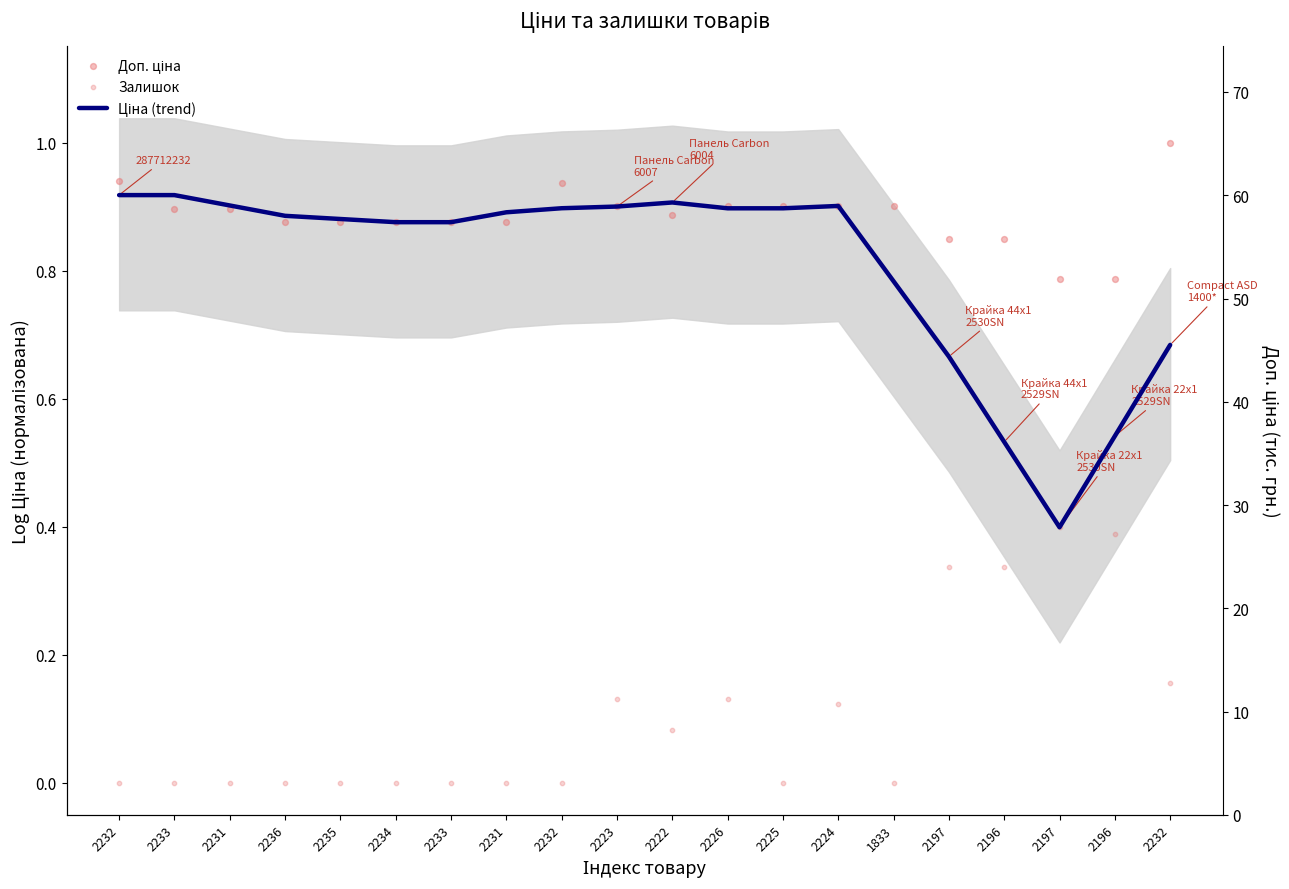

What are all the series names shown in the legend?

Ціна (trend), Доп. ціна, Залишок